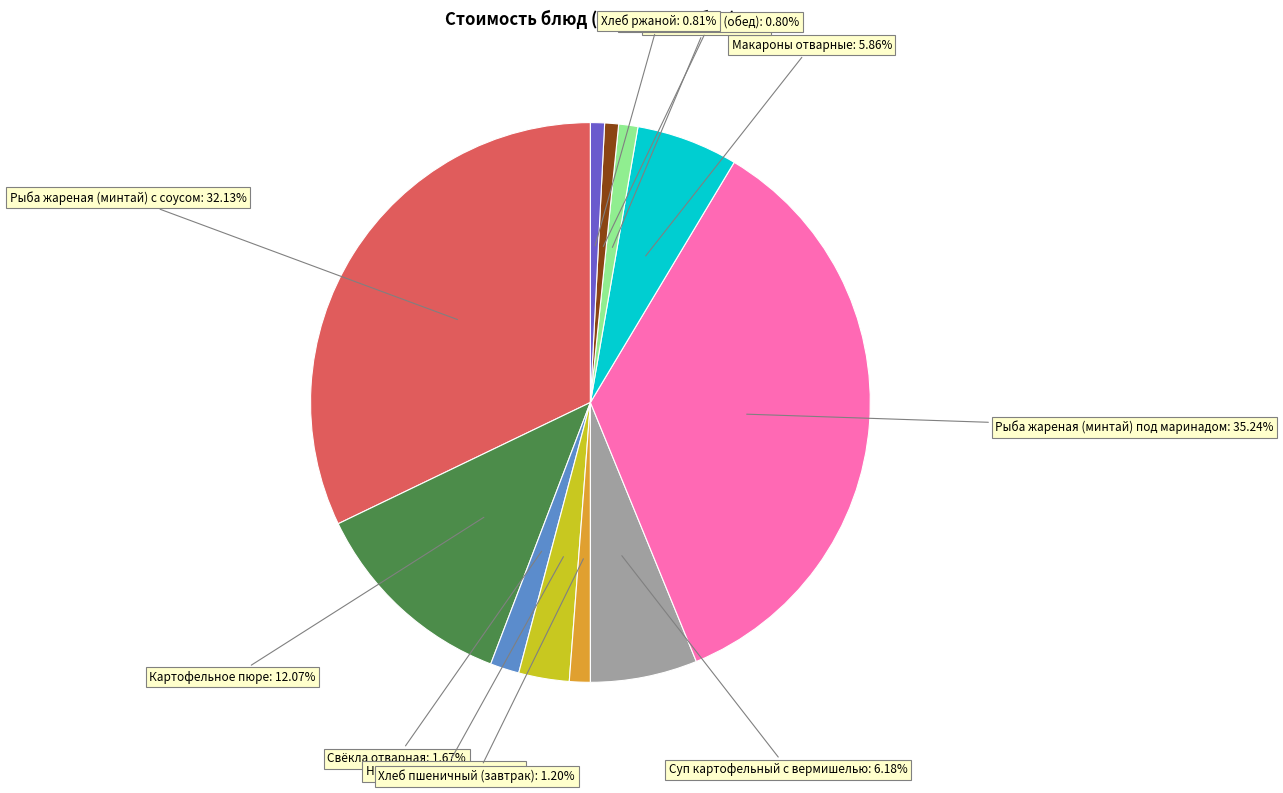

Count the number of slices in the pie.

11